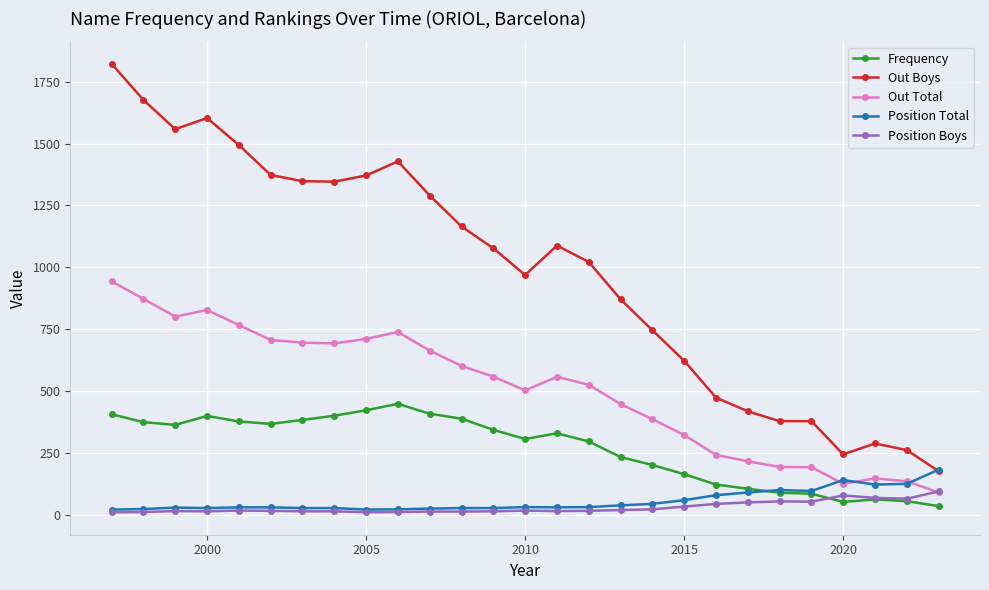

What is the value of the Frequency point at the 15th from the left?

330